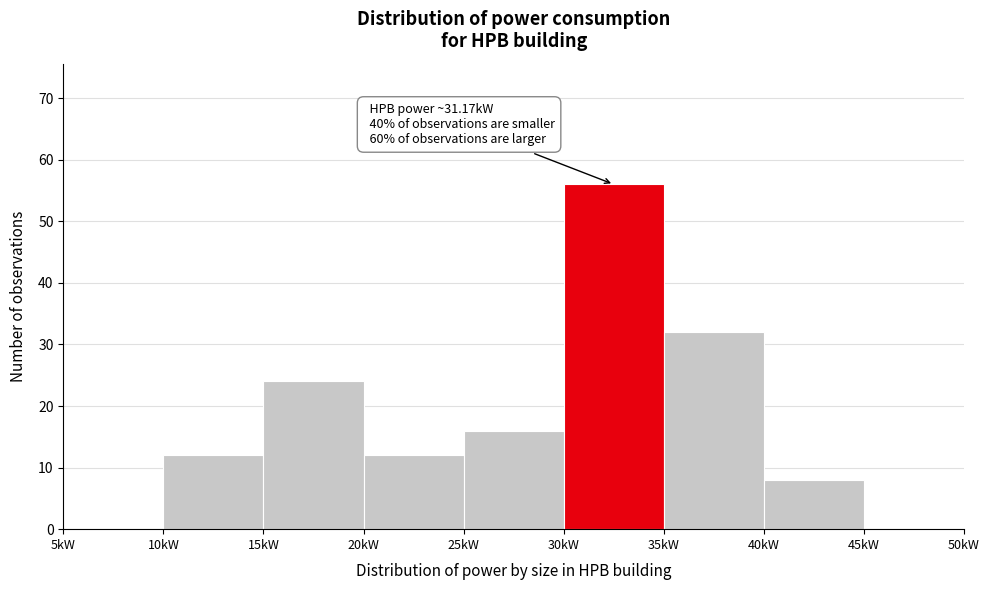

Which range on the x-axis has the tallest bar?

30 to 35